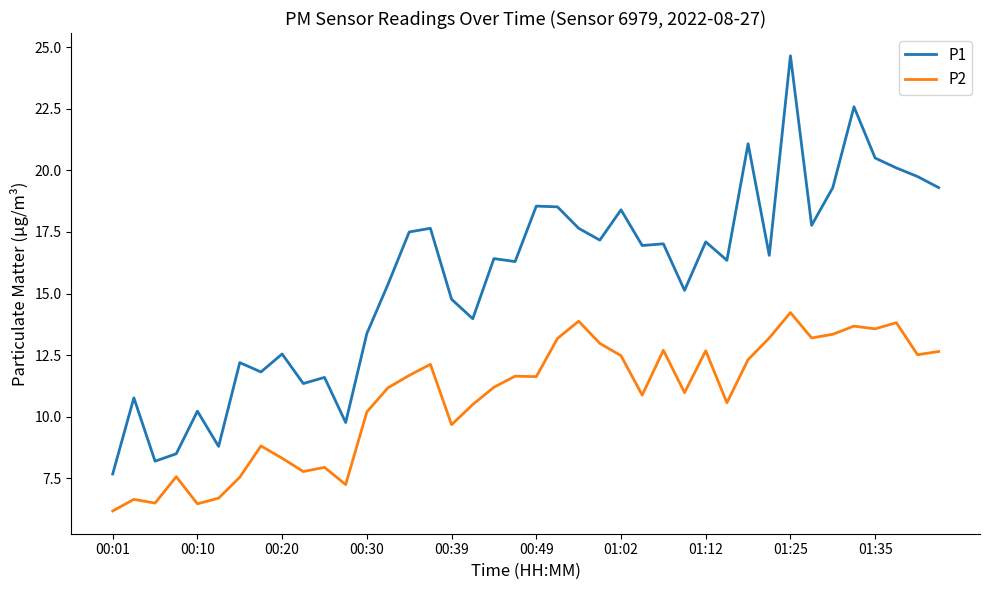

Which series has the largest total across all categories?

P1